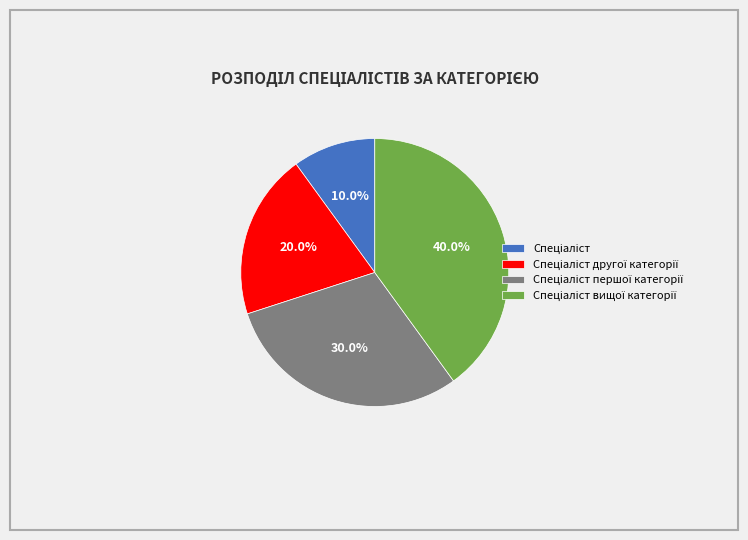

Is there any slice that represents more than half of the pie?

No